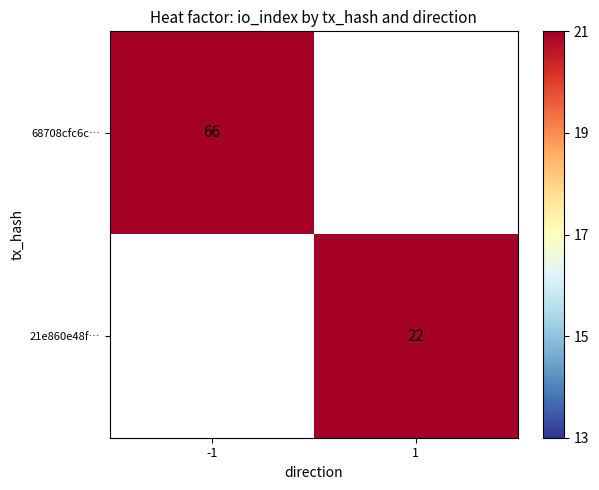

The value of 21e860e48f… at 1 is 7. True or false?

False